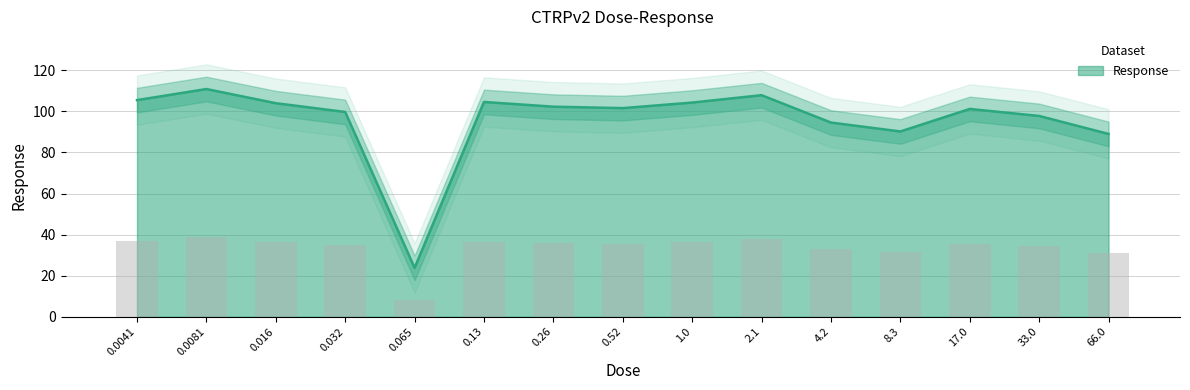

What is the change in value from 17.0 to 66.0?

-12.2